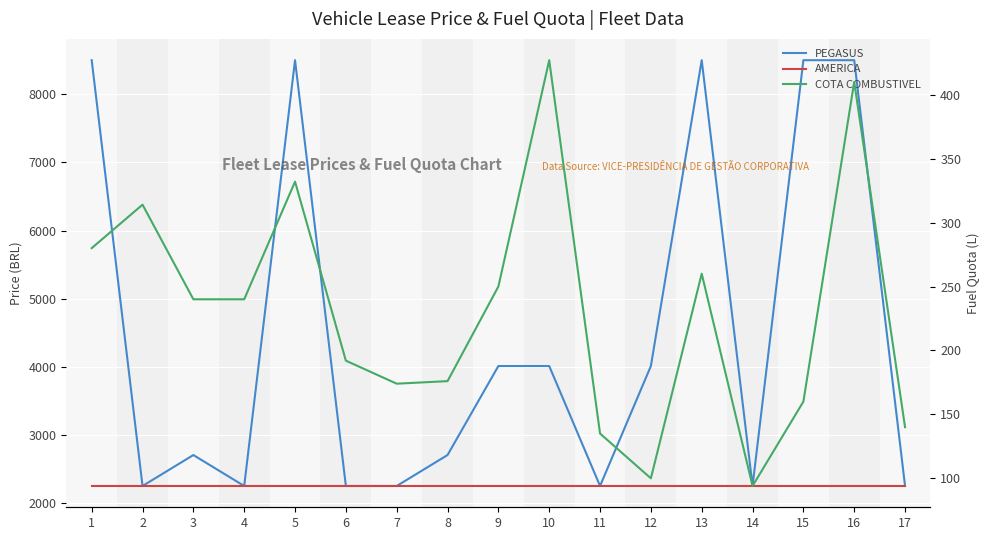

True or false: AMERICA and COTA COMBUSTIVEL intersect in this chart.

False